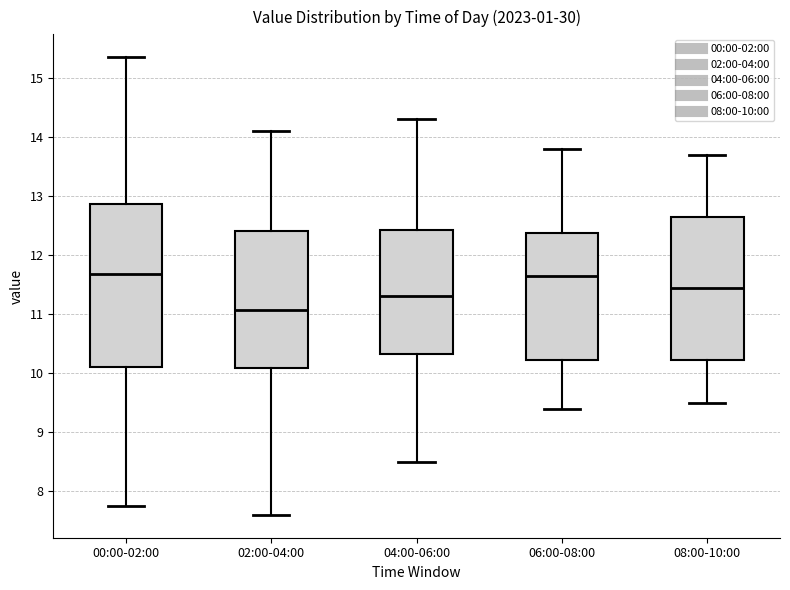

Which box has the lowest median line?

02:00-04:00